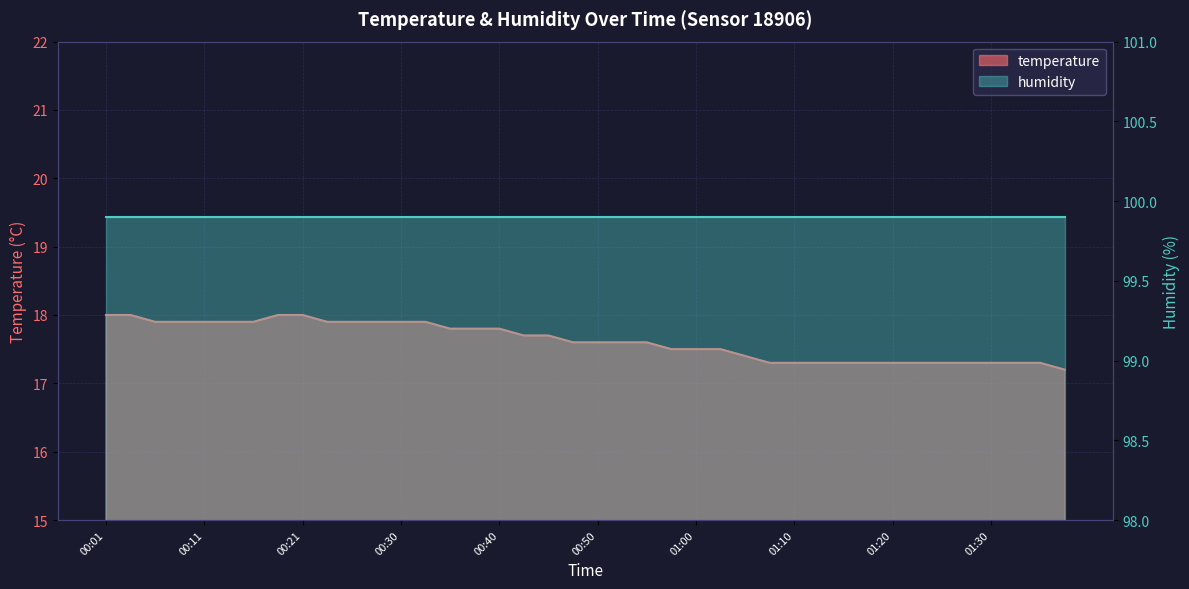

Which category has the highest value across all series?

00:01